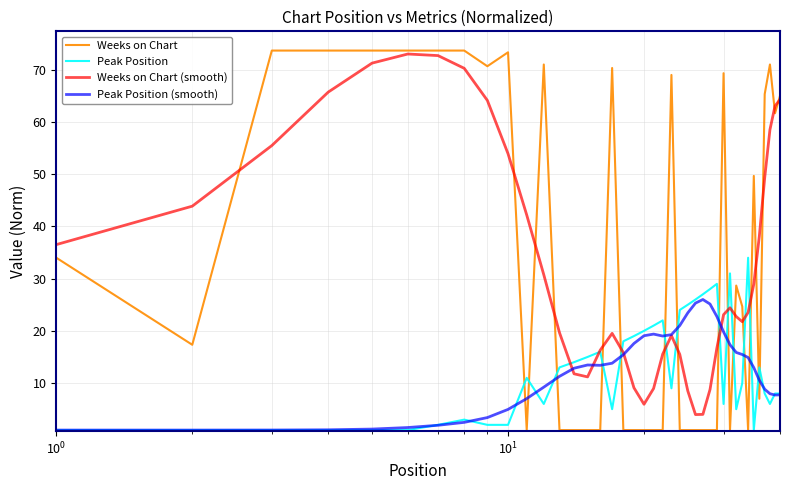

How many categories are shown in the chart?

40